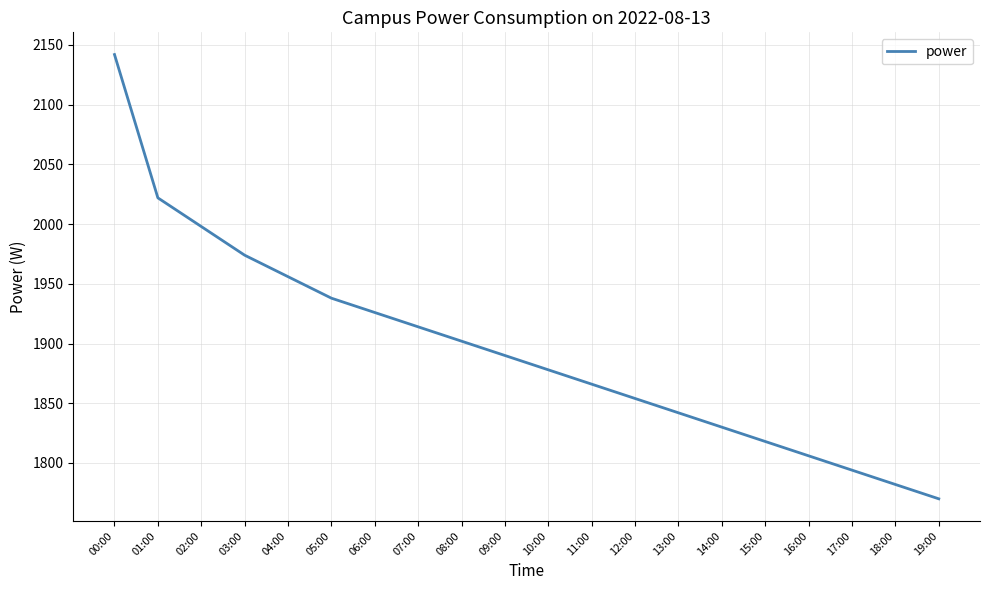

What is the change in value from 02:00 to 03:00?

-24